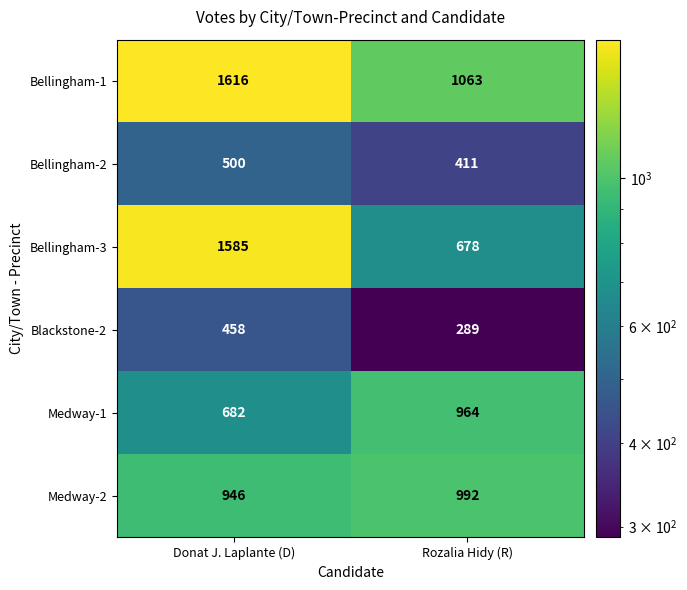

Reading right to left, extract all data points from this chart.

Bellingham-1: 1063	1616
Bellingham-2: 411	500
Bellingham-3: 678	1585
Blackstone-2: 289	458
Medway-1: 964	682
Medway-2: 992	946